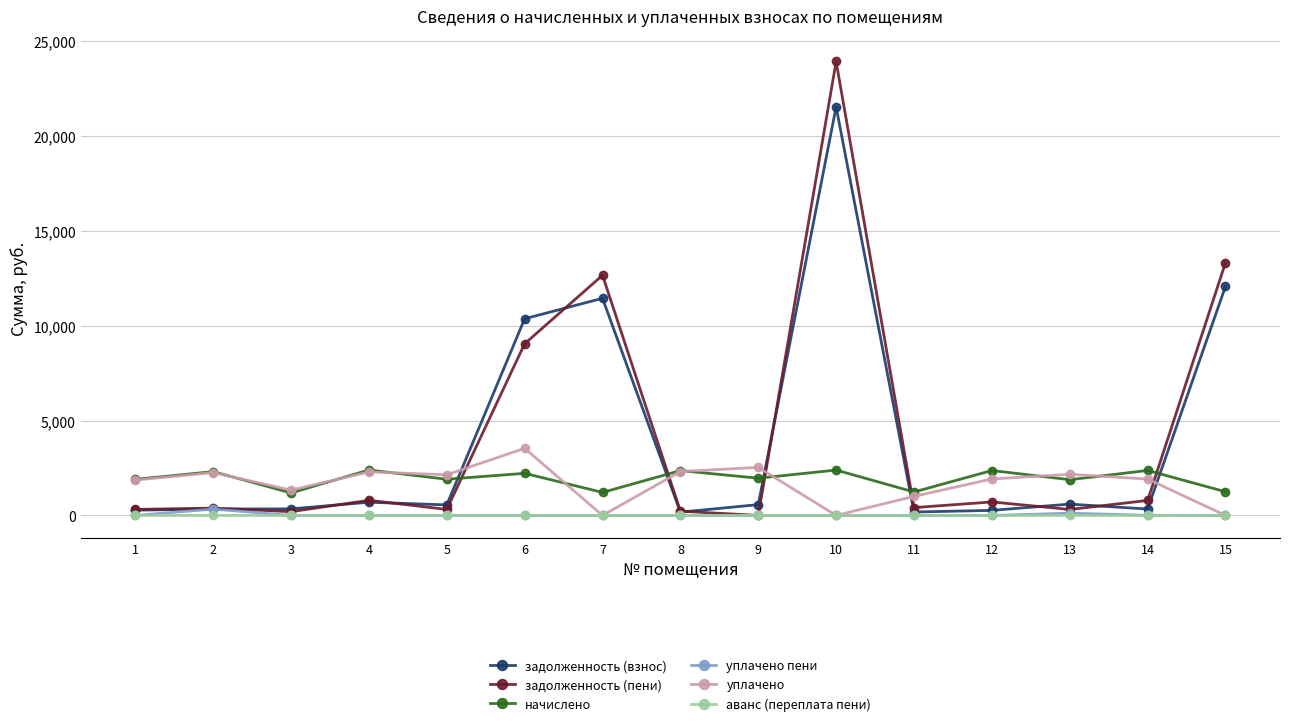

At which category is the sum across all series the highest?

10